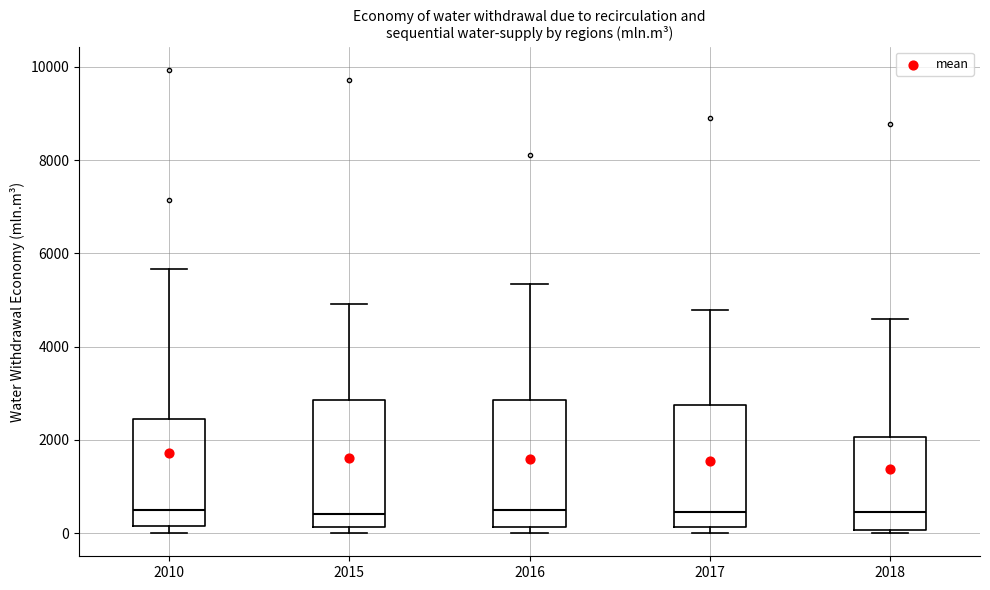

Reading left to right, read every box against the y-axis: the position of its median line, the range the box covers, and the ends of its whiskers. The values are not printed on the chart, so give them approximately, as read against the axis.

2010: median 400, box 200 to 2400, whiskers 0 to 5600
2015: median 400, box 200 to 2800, whiskers 0 to 5000
2016: median 400, box 200 to 2800, whiskers 0 to 5400
2017: median 400, box 200 to 2800, whiskers 0 to 4800
2018: median 400, box 0 to 2000, whiskers 0 (just below the box's lower edge) to 4600